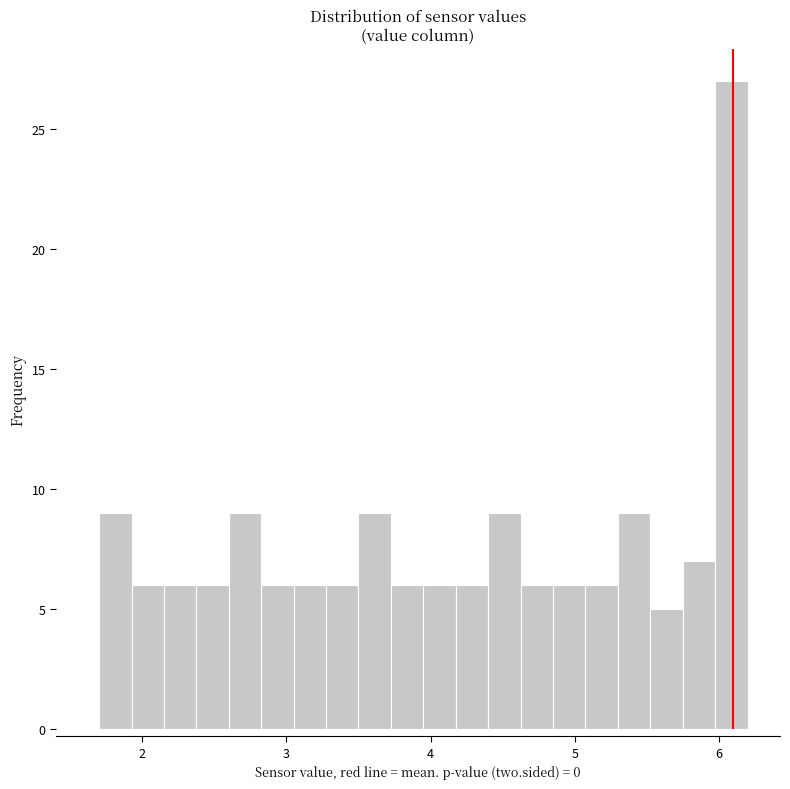

Around what value on the x-axis is the tallest bar? Give the approximate position of its centre, as read against the axis.

6.1